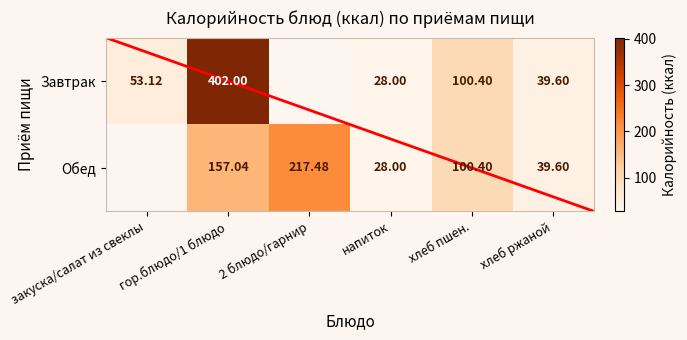

Rank the series at гор.блюдо/1 блюдо from lowest to highest value.

Обед, Завтрак